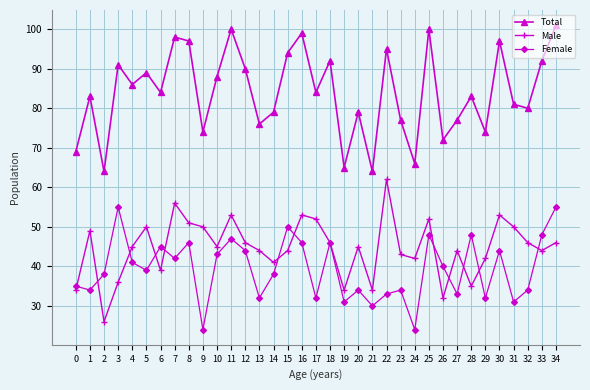

How many data points does each series have?

35